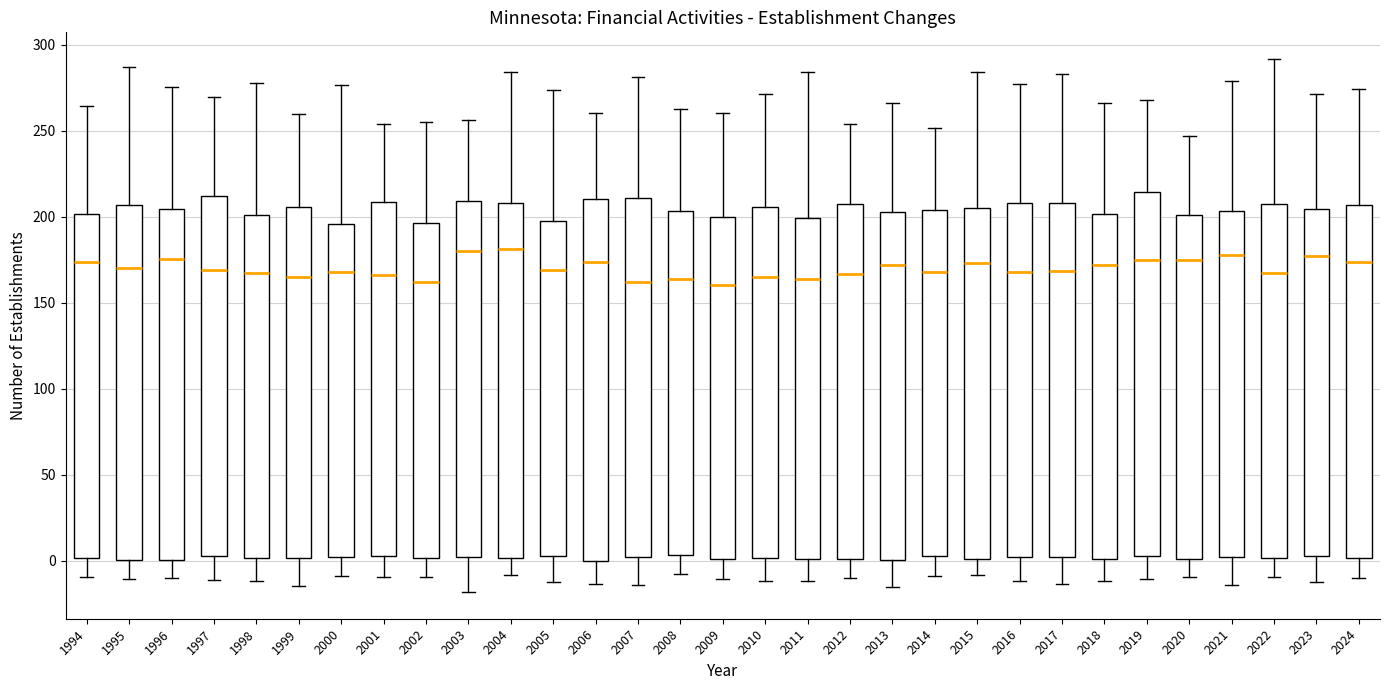

Reading left to right, transcribe this box plot: for each box, give where its median line is, the range the box spans, and where its two whiskers end, as read against the y-axis. The values are not printed on the chart, so give them approximately, as read against the axis.

1994: median 175, box 0 to 200, whiskers -10 to 265
1995: median 170, box 0 to 205, whiskers -10 to 285
1996: median 175, box 0 to 205, whiskers -10 to 275
1997: median 170, box 5 to 210, whiskers -10 to 270
1998: median 165, box 0 to 200, whiskers -10 to 280
1999: median 165, box 0 to 205, whiskers -15 to 260
2000: median 170, box 0 to 195, whiskers -10 to 275
2001: median 165, box 5 to 210, whiskers -10 to 255
2002: median 160, box 0 to 195, whiskers -10 to 255
2003: median 180, box 0 to 210, whiskers -20 to 255
2004: median 180, box 0 to 210, whiskers -10 to 285
2005: median 170, box 5 to 195, whiskers -10 to 275
2006: median 175, box 0 to 210, whiskers -15 to 260
2007: median 160, box 0 to 210, whiskers -15 to 280
2008: median 165, box 5 to 205, whiskers -10 to 265
2009: median 160, box 0 to 200, whiskers -10 to 260
2010: median 165, box 0 to 205, whiskers -10 to 270
2011: median 165, box 0 to 200, whiskers -10 to 285
2012: median 165, box 0 to 205, whiskers -10 to 255
2013: median 170, box 0 to 205, whiskers -15 to 265
2014: median 170, box 5 to 205, whiskers -10 to 250
2015: median 175, box 0 to 205, whiskers -10 to 285
2016: median 170, box 0 to 210, whiskers -10 to 275
2017: median 170, box 0 to 210, whiskers -15 to 285
2018: median 170, box 0 to 200, whiskers -10 to 265
2019: median 175, box 5 to 215, whiskers -10 to 270
2020: median 175, box 0 to 200, whiskers -10 to 245
2021: median 180, box 0 to 205, whiskers -15 to 280
2022: median 170, box 0 to 205, whiskers -10 to 290
2023: median 175, box 5 to 205, whiskers -15 to 270
2024: median 175, box 0 to 205, whiskers -10 to 275